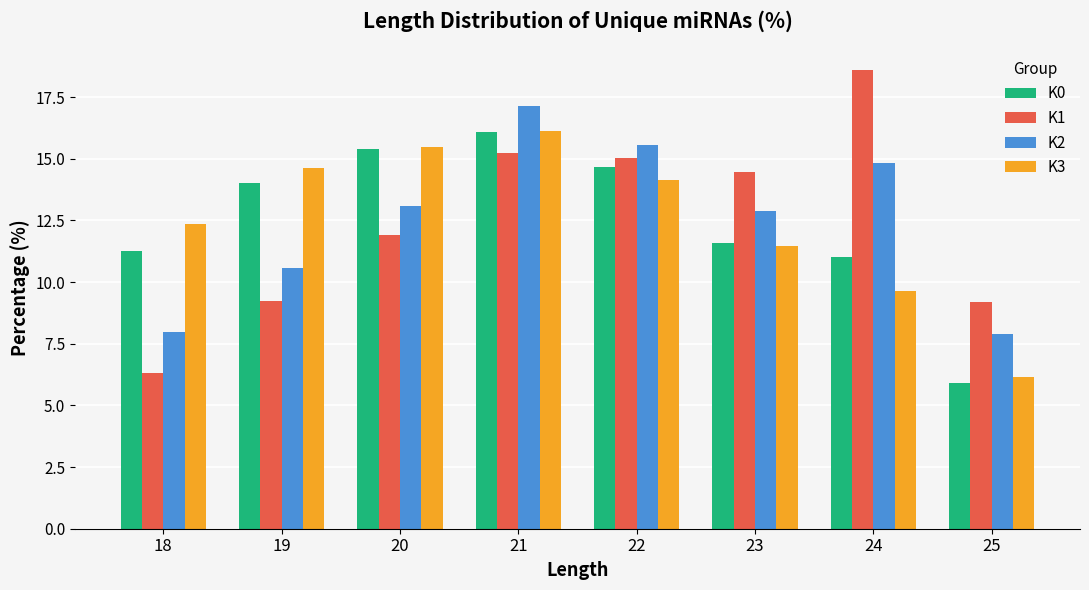

How many data points does each series have?

8